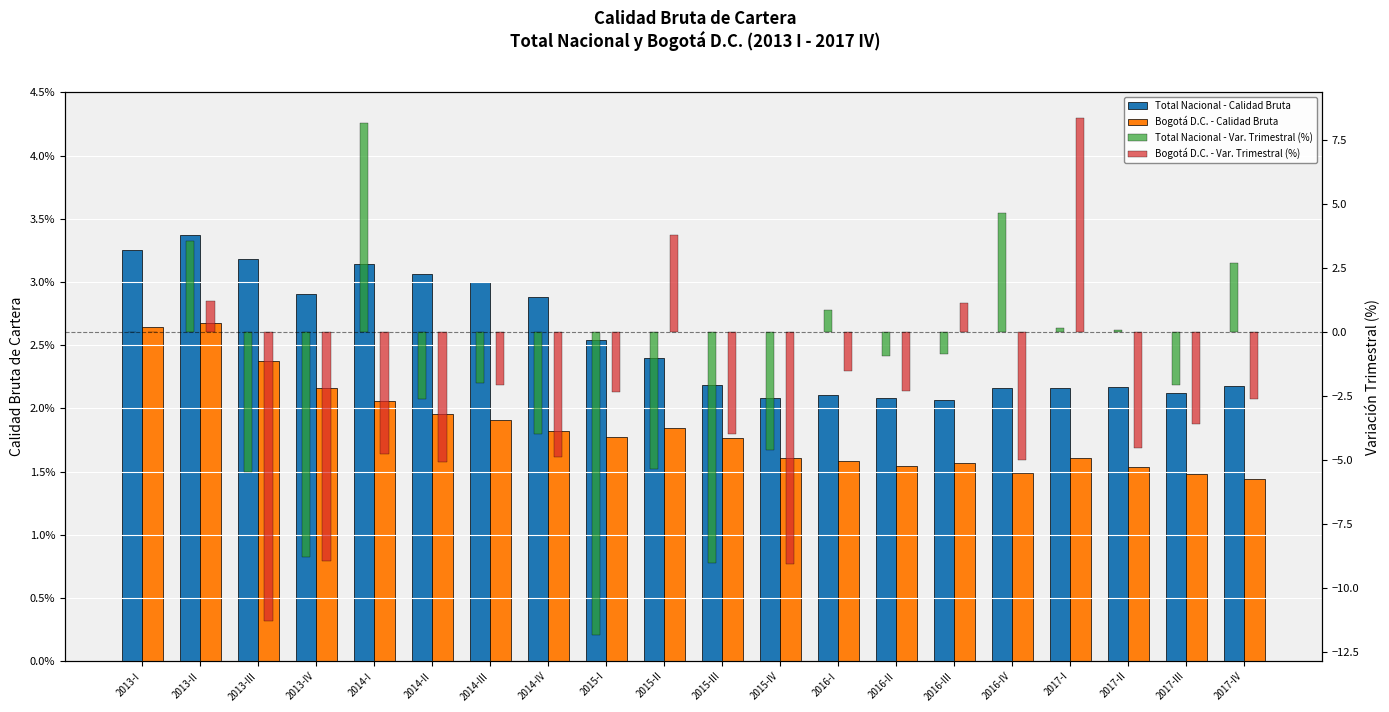

Are the bars grouped side by side (vs. stacked)?

Yes